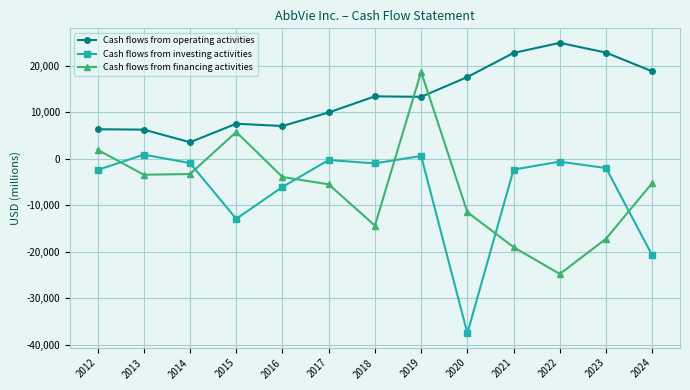

Where does the Cash flows from investing activities series first go above -2009?

2013